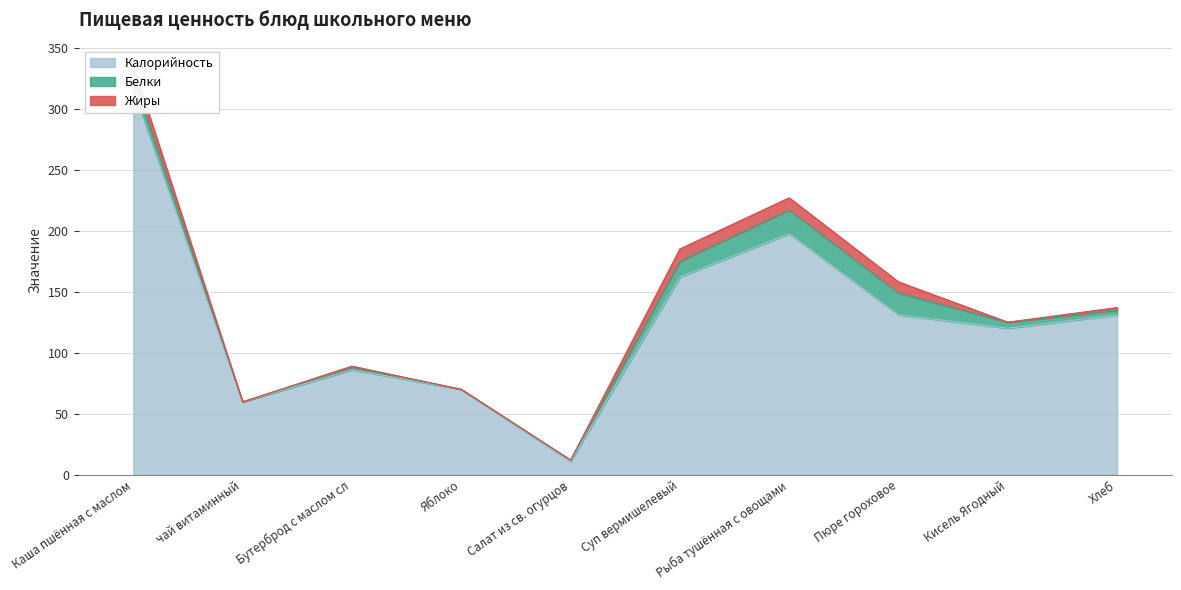

What position from the left is Рыба тушённая с овощами?

7